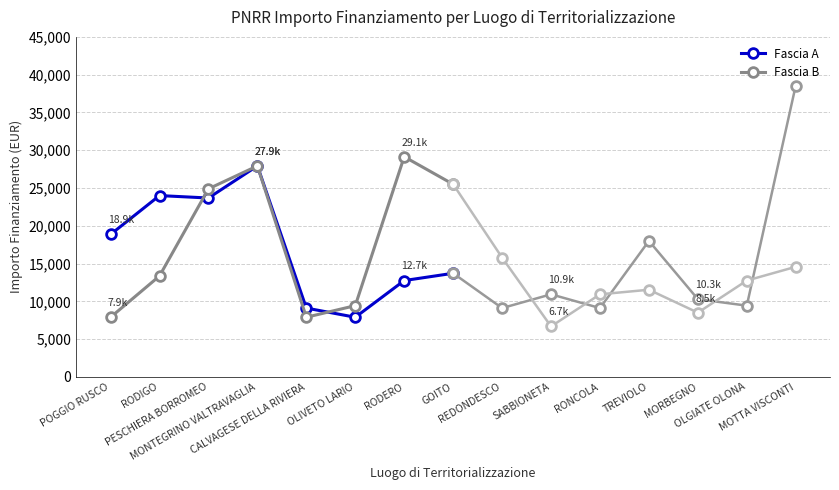

What is the spread (max minus min) of values at CALVAGESE DELLA RIVIERA?

1214